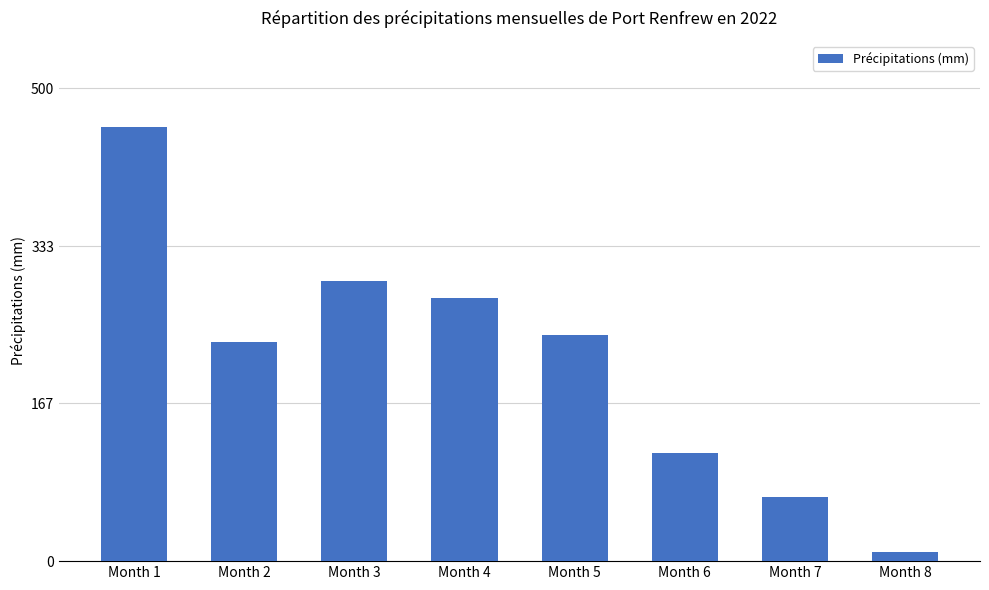

How many categories are shown in the chart?

8